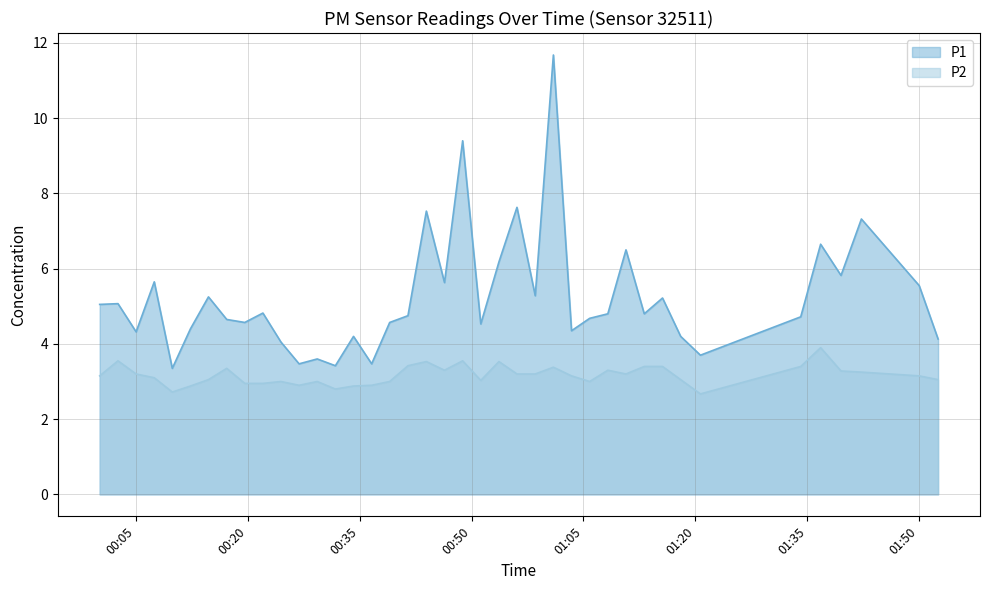

What is the total value across all series at 2023-05-10T01:52:33?

7.2